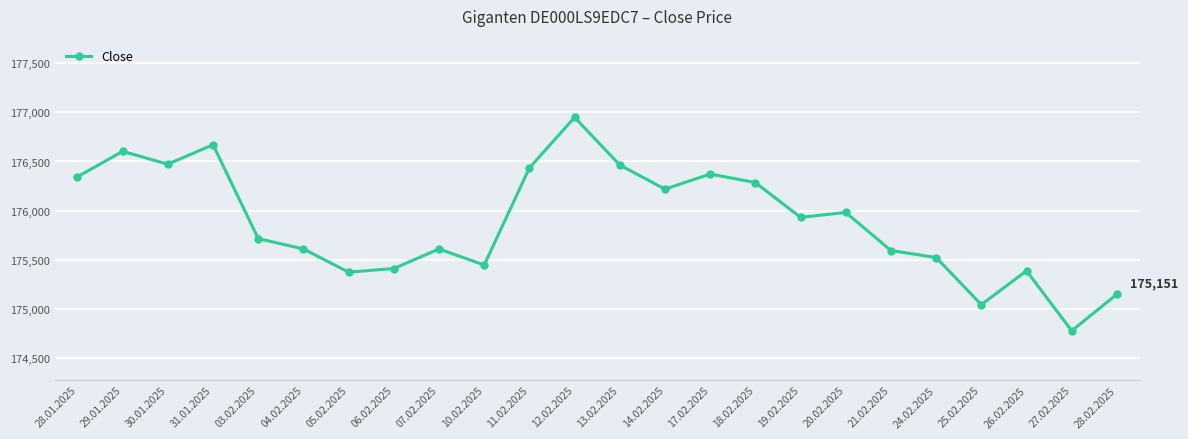

What value does the data have at 31.01.2025, to the nearest 100?

176700